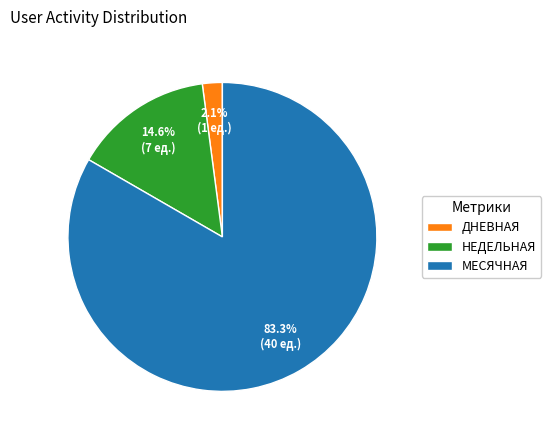

Does any single category account for the majority?

Yes